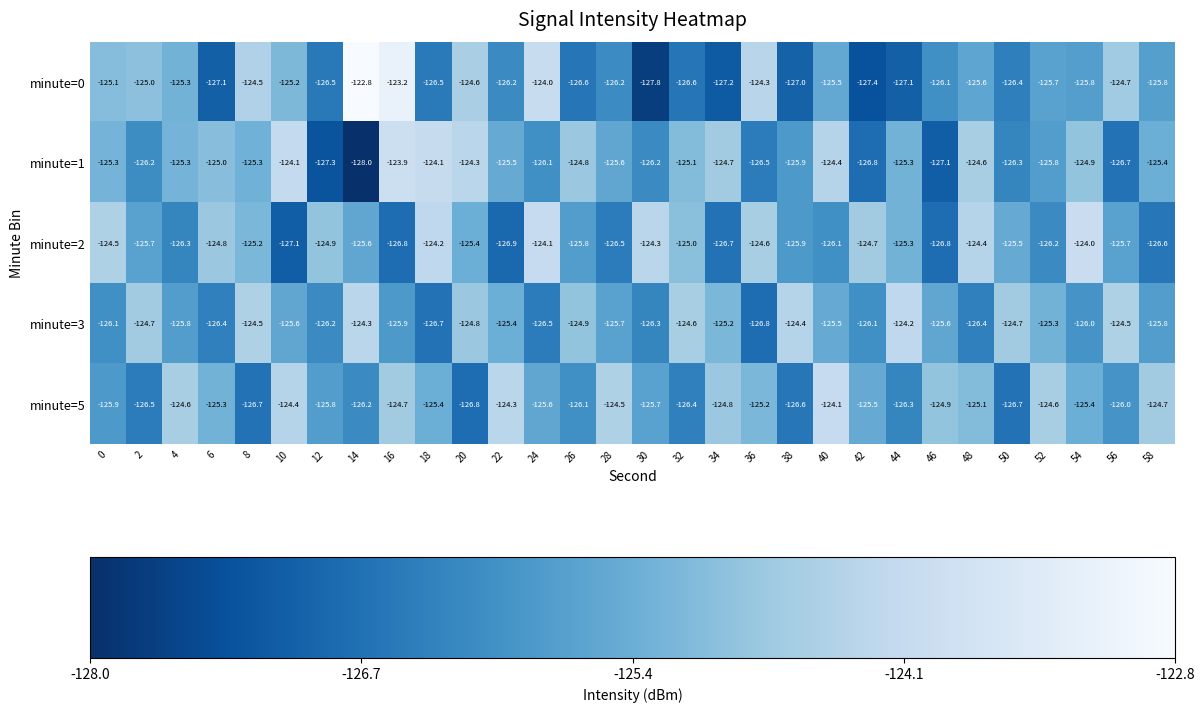

Rank the series at 2 from lowest to highest value.

minute=5, minute=1, minute=2, minute=0, minute=3